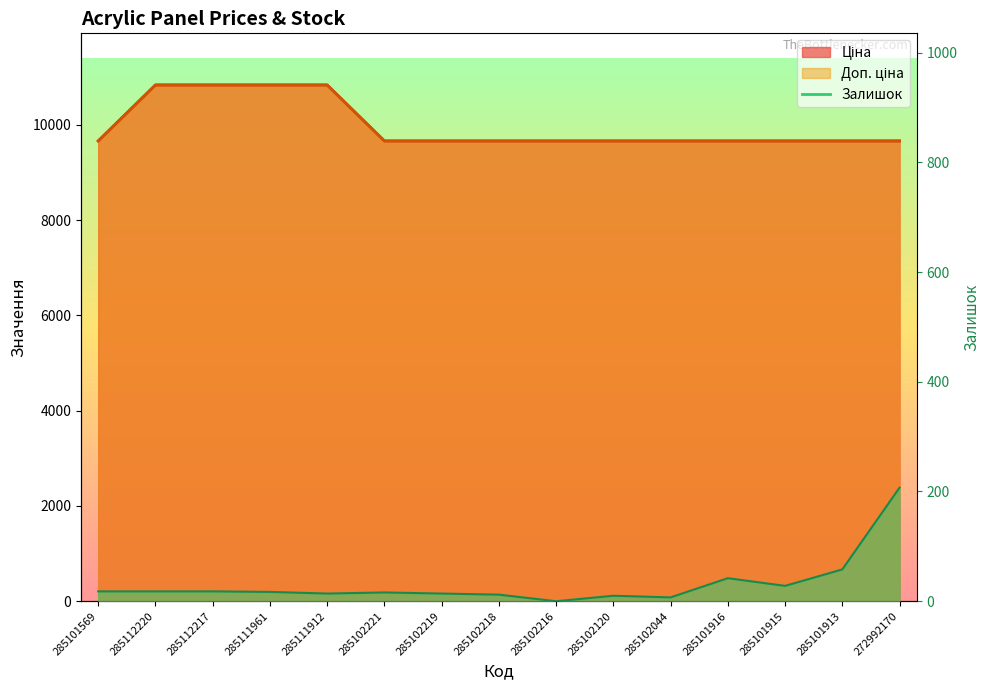

At which category does Залишок reach its first local valley?

285111912